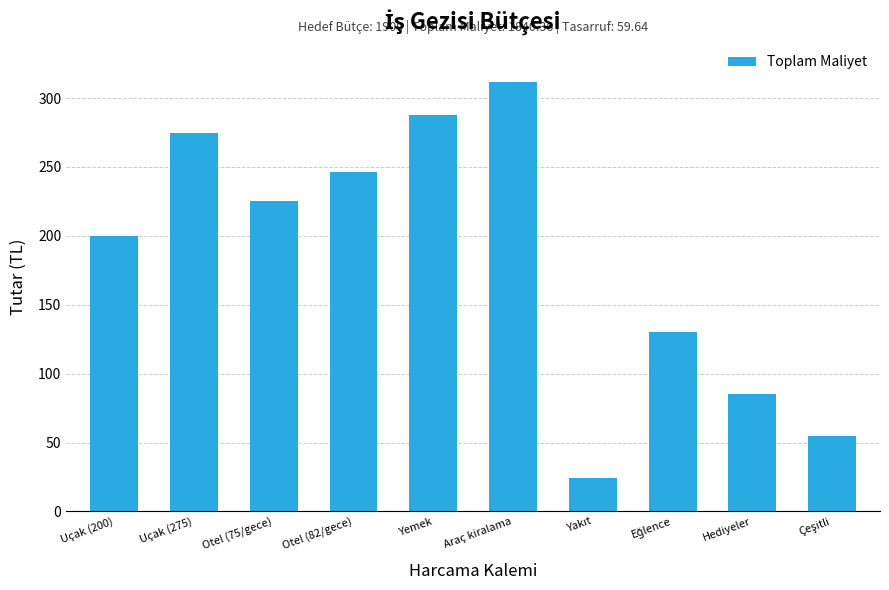

How many data points are less than 225?

5